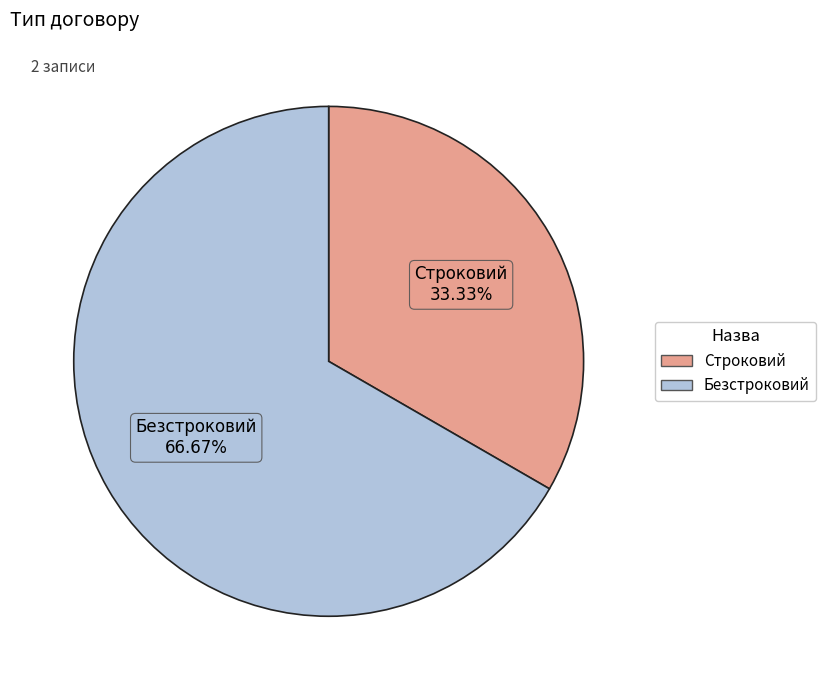

Which category accounts for the majority?

Безстроковий